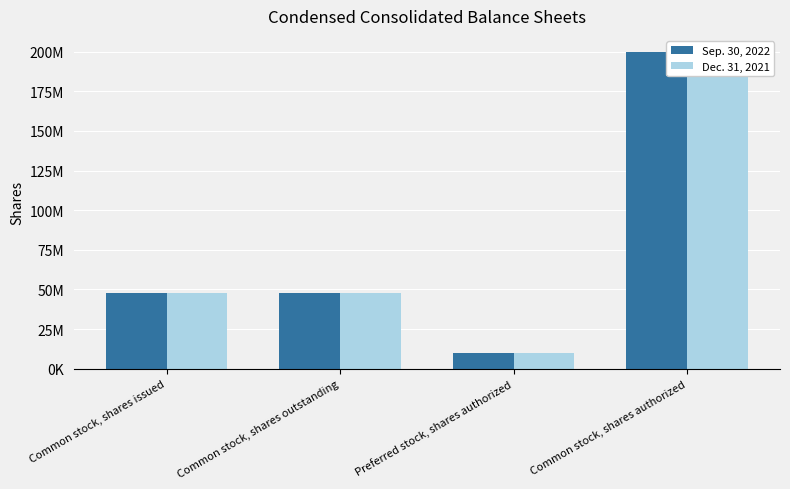

True or false: Dec. 31, 2021 has a value of 47504704 at Common stock, shares issued.

True